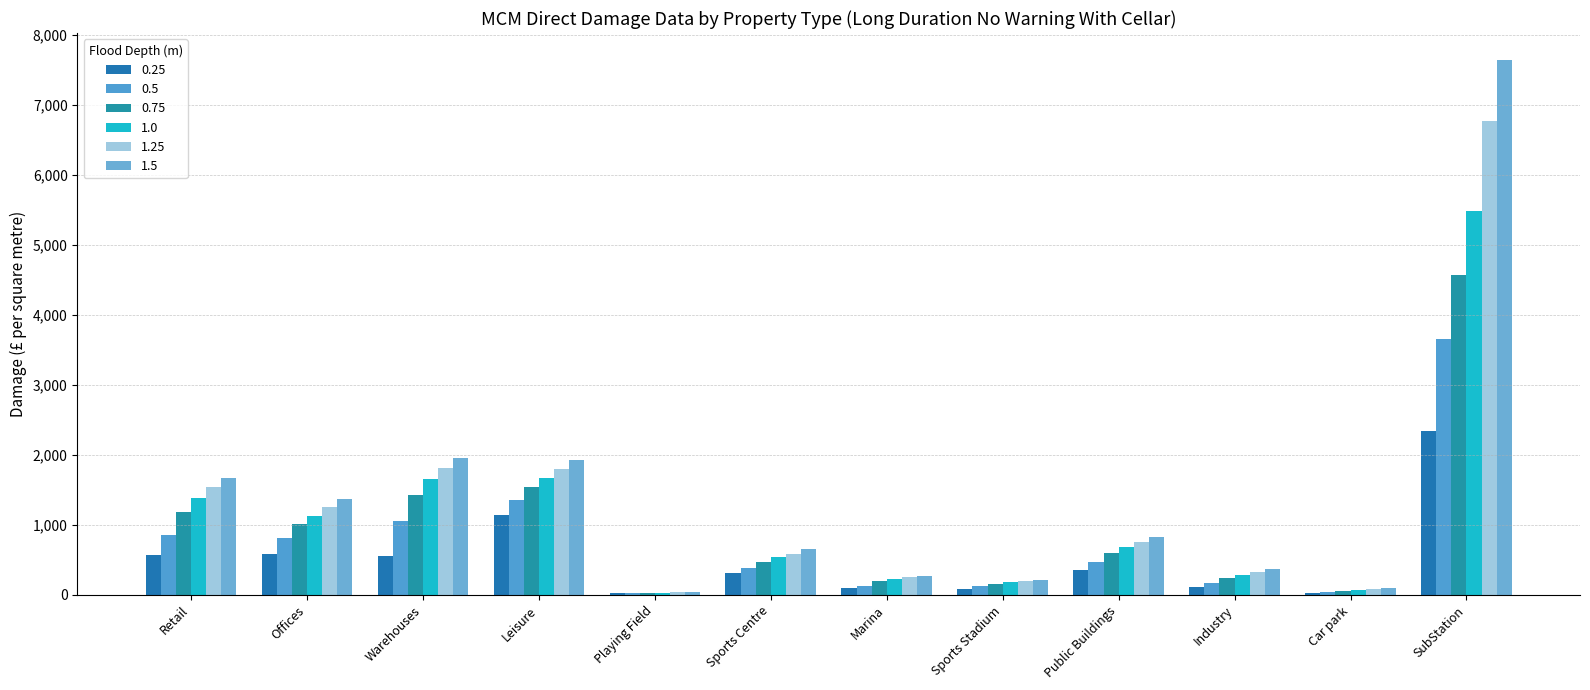

Rank the series by their maximum value, from highest to lowest.

1.5, 1.25, 1.0, 0.75, 0.5, 0.25